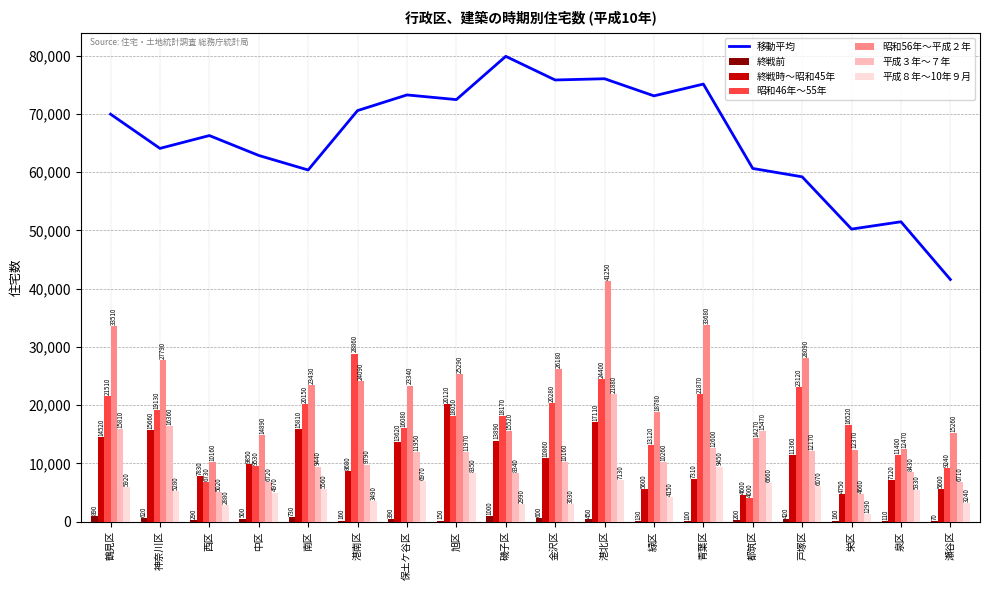

What is the label of the 13th bar from the left?

青葉区